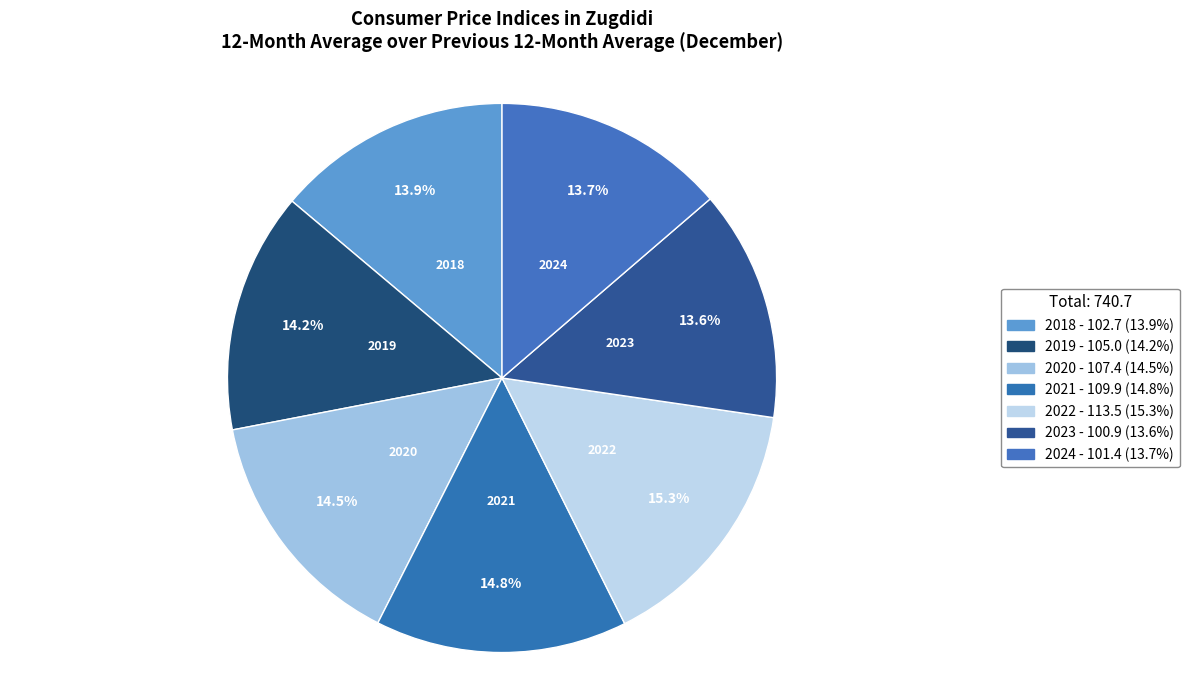

Approximately how many times larger is the value at 2021 compared to 2018?

1.1